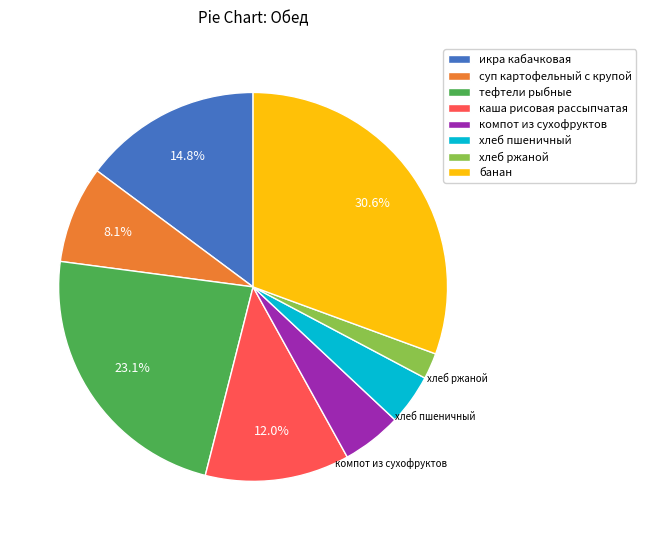

Count the number of slices in the pie.

8